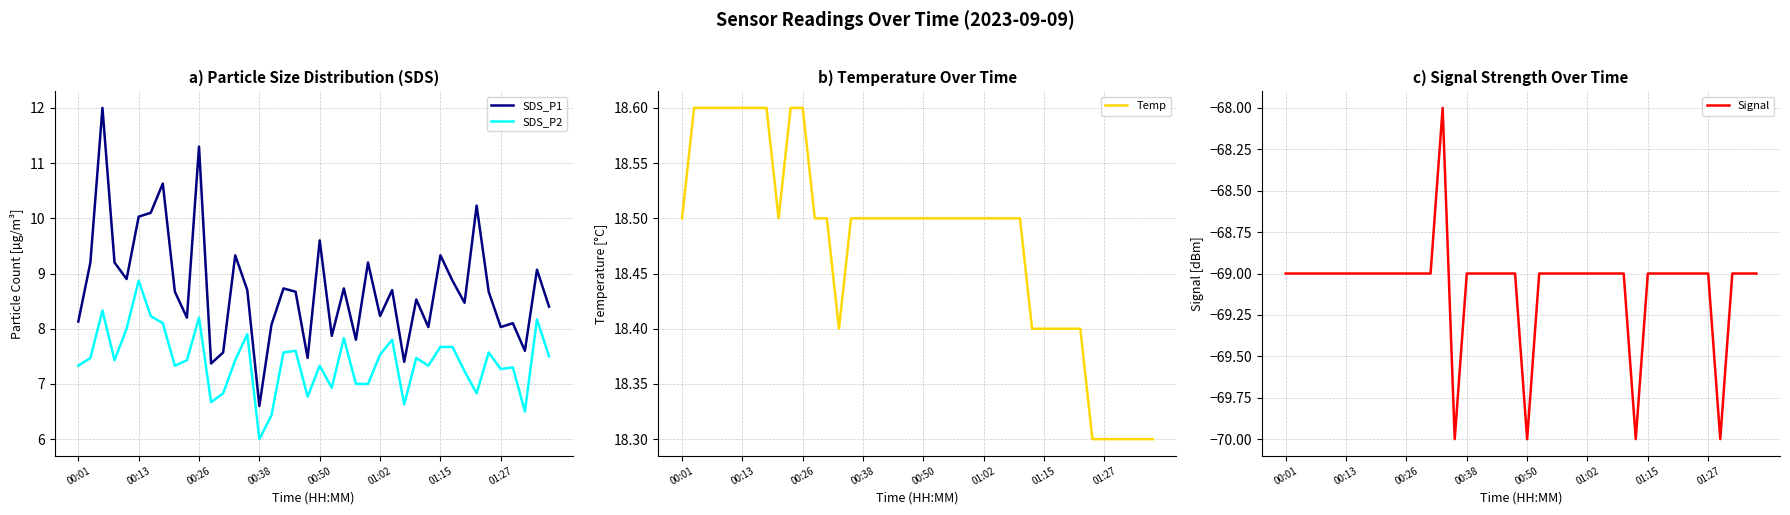

Reading right to left, extract all data points from this chart.

SDS_P1: 8.4	9.1	7.6	8.1	8.0	8.7	10.2	8.5	8.9	9.3	8.0	8.5	7.4	8.7	8.2	9.2	7.8	8.7	7.9	9.6	7.5	8.7	8.7	8.1	6.6	8.7	9.3	7.6	7.4	11.3	8.2	8.7	10.6	10.1	10.0	8.9	9.2	12.0	9.2	8.1
SDS_P2: 7.5	8.2	6.5	7.3	7.3	7.6	6.8	7.2	7.7	7.7	7.3	7.5	6.6	7.8	7.5	7.0	7.0	7.8	6.9	7.3	6.8	7.6	7.6	6.4	6.0	7.9	7.4	6.8	6.7	8.2	7.4	7.3	8.1	8.2	8.9	8.0	7.4	8.3	7.5	7.3
Temp: 18.3	18.3	18.3	18.3	18.3	18.3	18.4	18.4	18.4	18.4	18.4	18.5	18.5	18.5	18.5	18.5	18.5	18.5	18.5	18.5	18.5	18.5	18.5	18.5	18.5	18.5	18.4	18.5	18.5	18.6	18.6	18.5	18.6	18.6	18.6	18.6	18.6	18.6	18.6	18.5
Signal: -69.0	-69.0	-69.0	-70.0	-69.0	-69.0	-69.0	-69.0	-69.0	-69.0	-70.0	-69.0	-69.0	-69.0	-69.0	-69.0	-69.0	-69.0	-69.0	-70.0	-69.0	-69.0	-69.0	-69.0	-69.0	-70.0	-68.0	-69.0	-69.0	-69.0	-69.0	-69.0	-69.0	-69.0	-69.0	-69.0	-69.0	-69.0	-69.0	-69.0